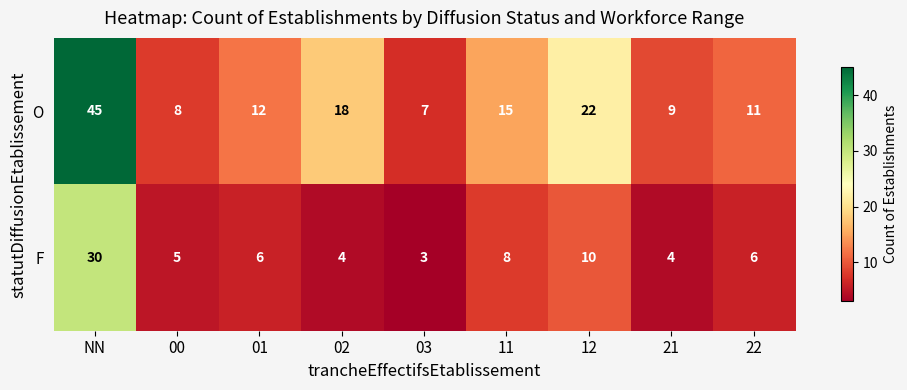

At how many categories does at least one series exceed 27?

1